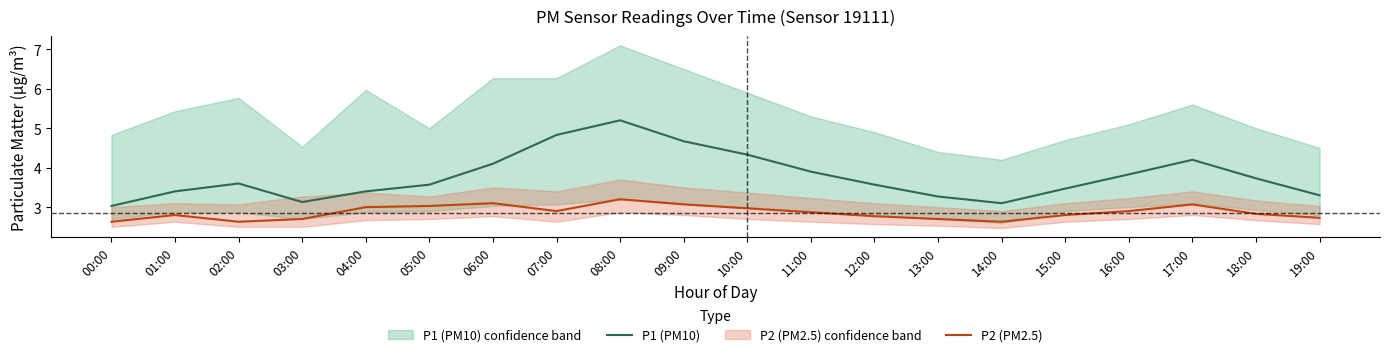

What is the value of the P1 (PM10) point at the 10th from the left?

4.7